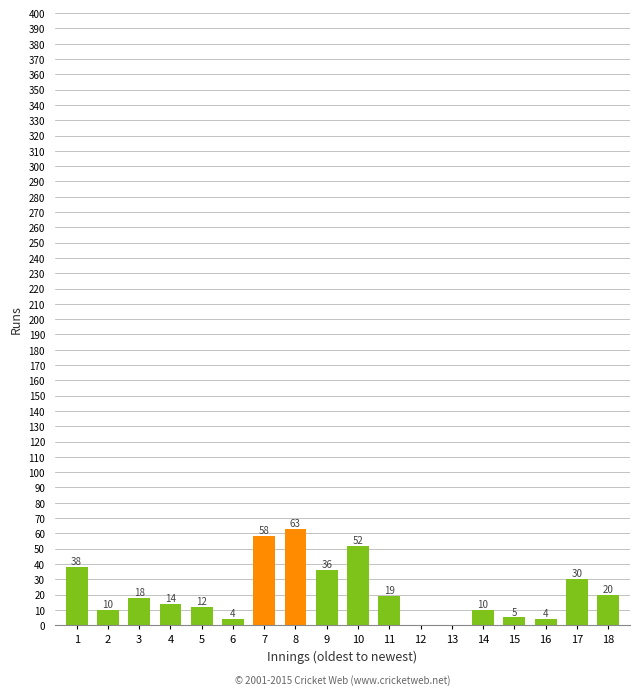

The chart shows a value of 58 at 7. True or false?

True